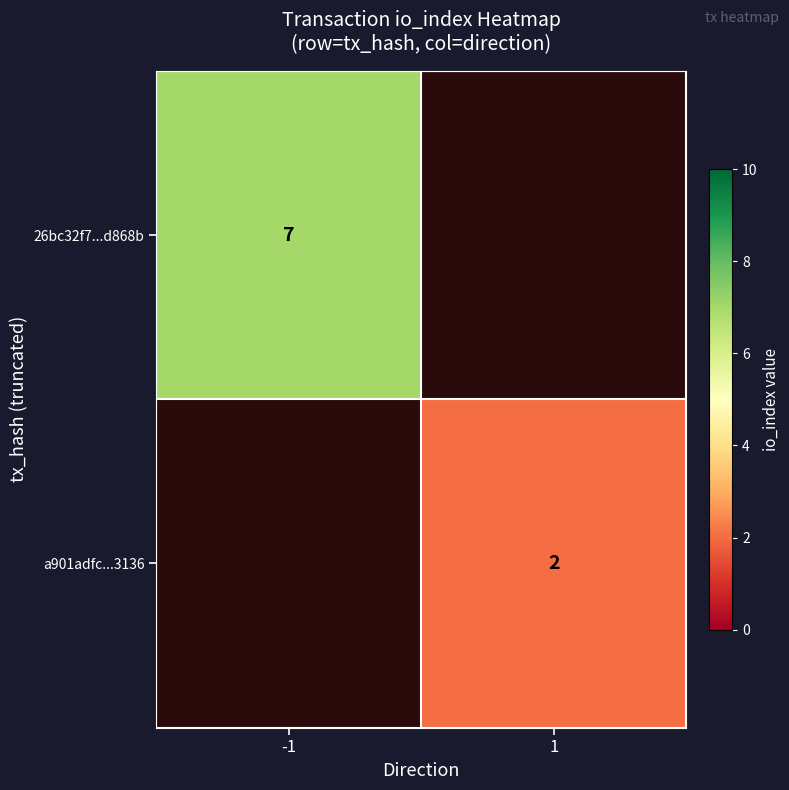

Which has a higher value, 1 or -1?

-1